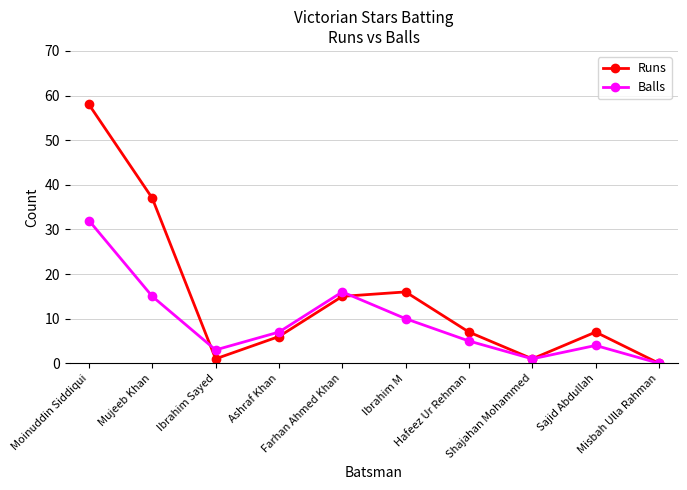

What is the total value across all series at Mujeeb Khan?

52